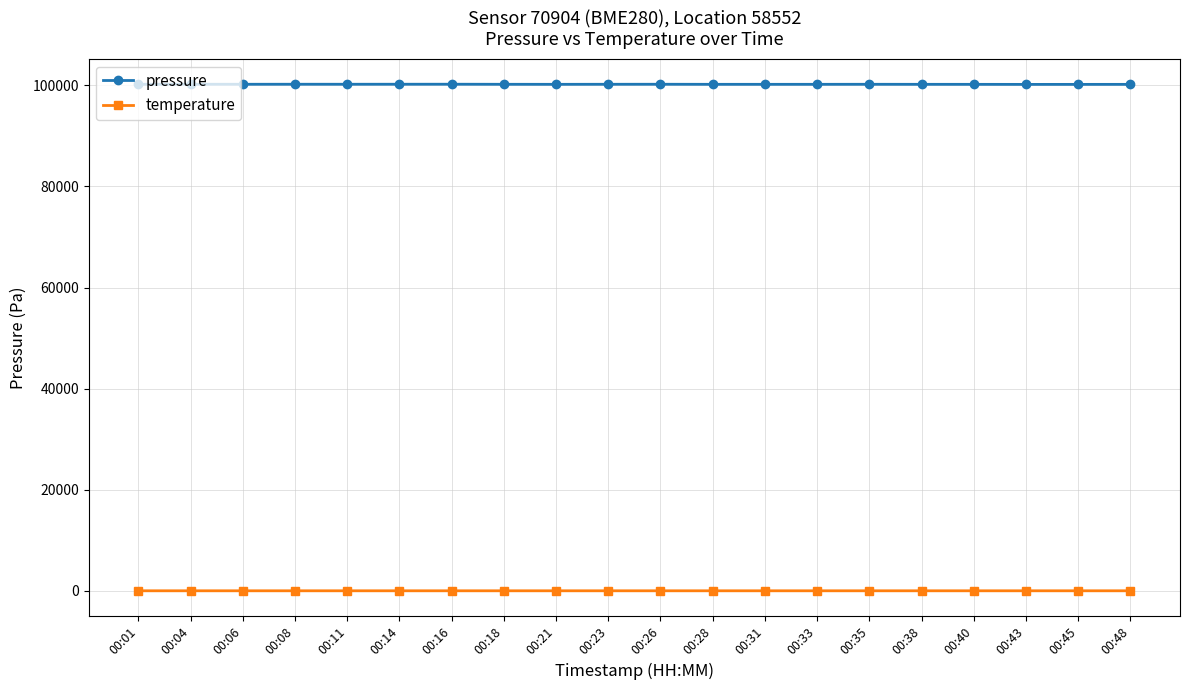

Is the value of temperature at 00:23 greater than the value of pressure at 00:08?

No